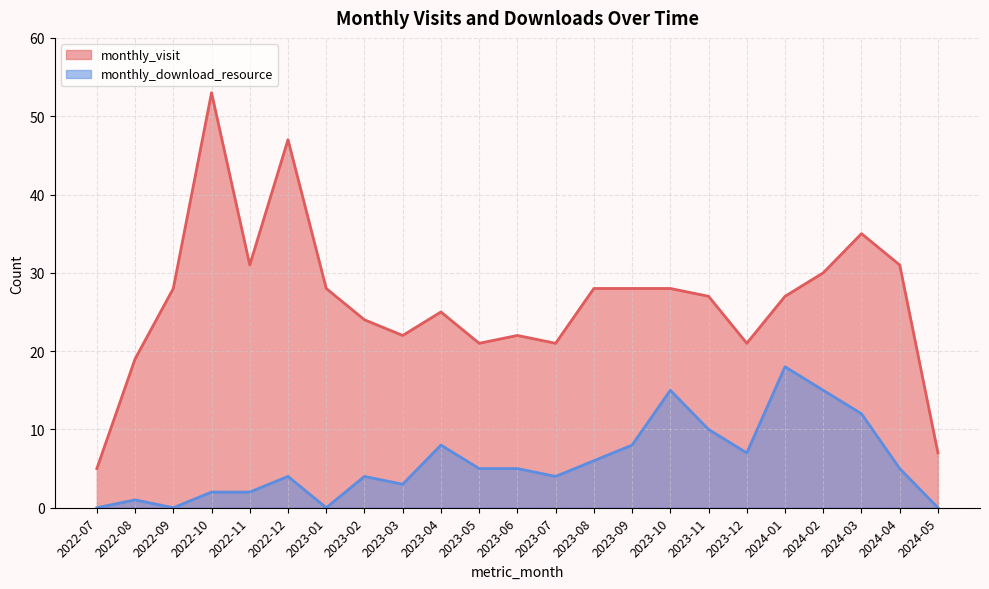

The monthly_visit series shows 53 at 2022-10. True or false?

True